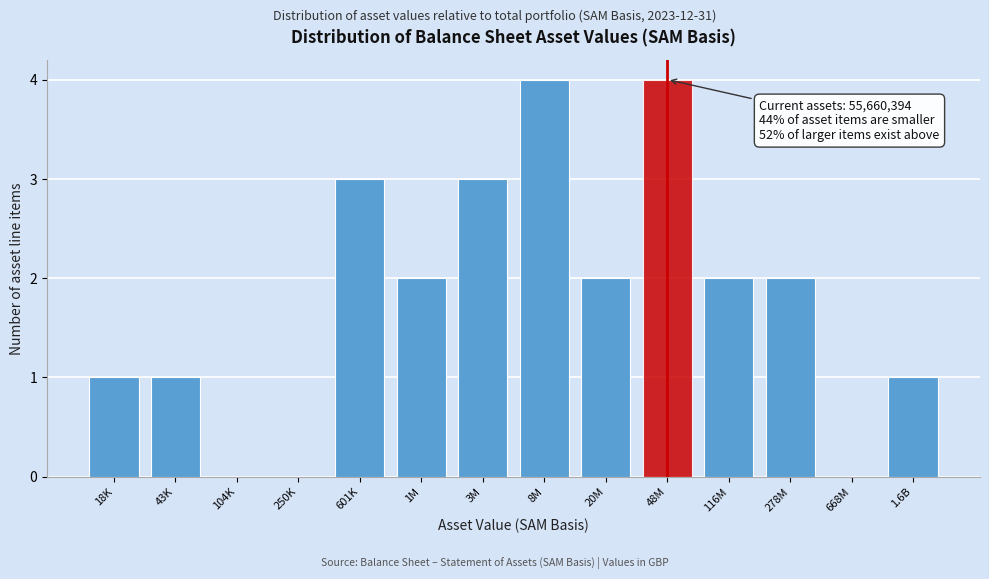

Reading left to right, list all the values displayed in this chart.

18K=1	43K=1	104K=0	250K=0	601K=3	1M=2	3M=3	8M=4	20M=2	48M=4	116M=2	278M=2	668M=0	1.6B=1